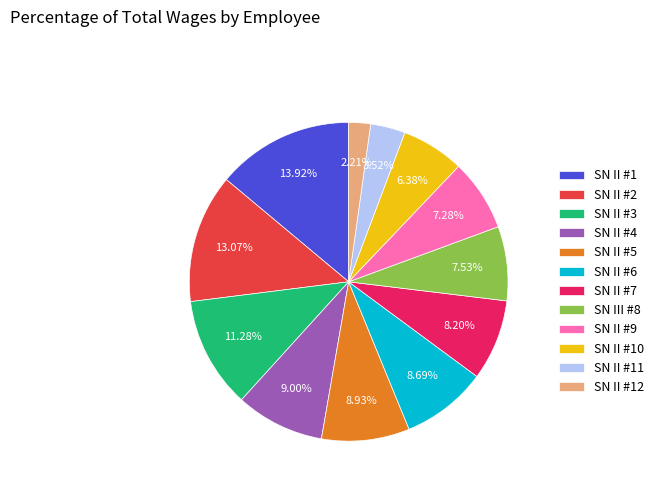

Does any single category account for the majority?

No